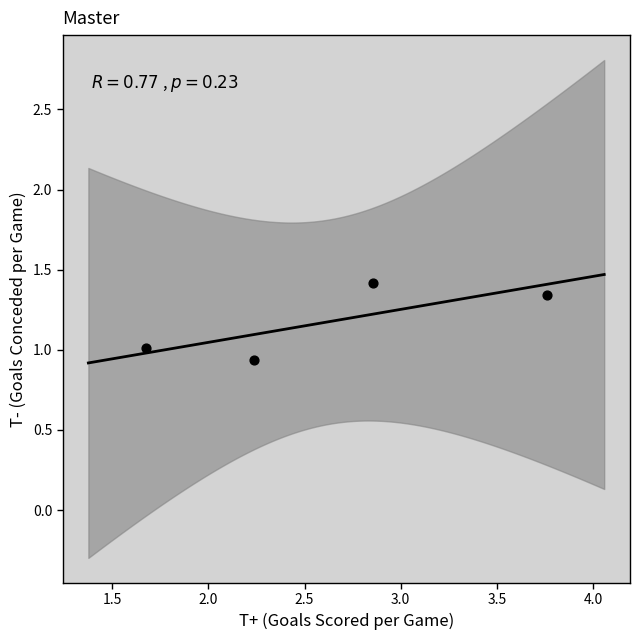

What is the average Y value?

1.2